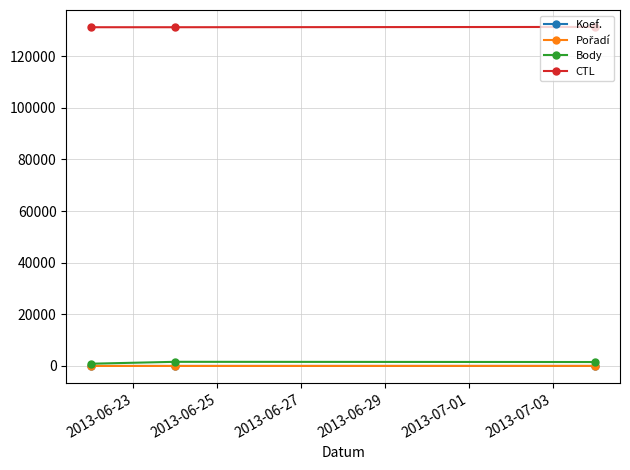

Which series has the largest total across all categories?

CTL